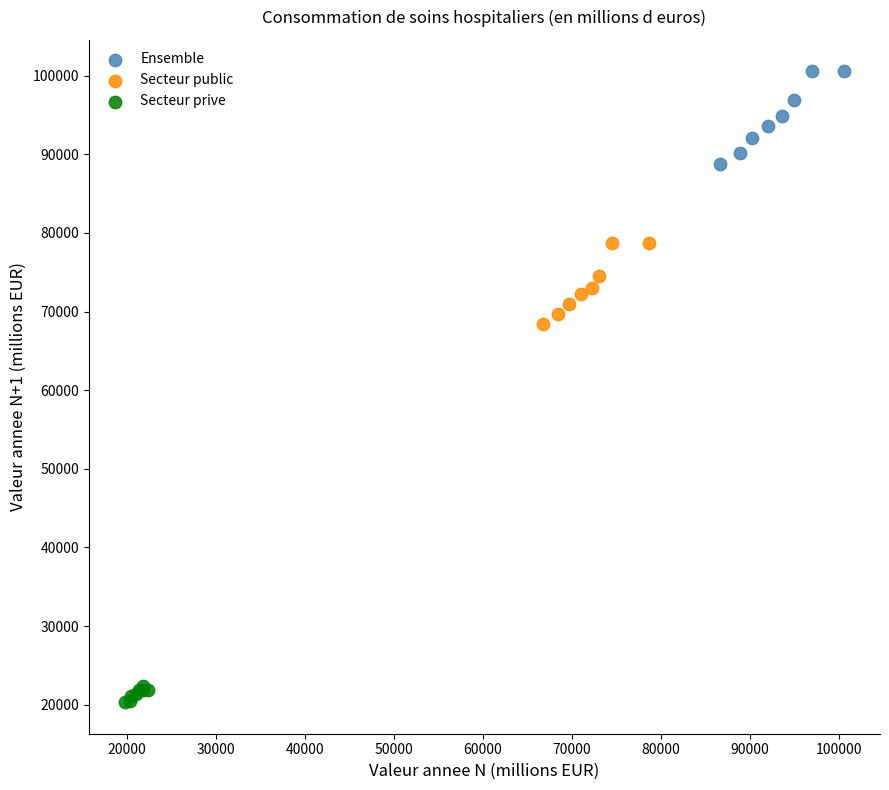

Which series reaches the maximum Y coordinate?

Ensemble